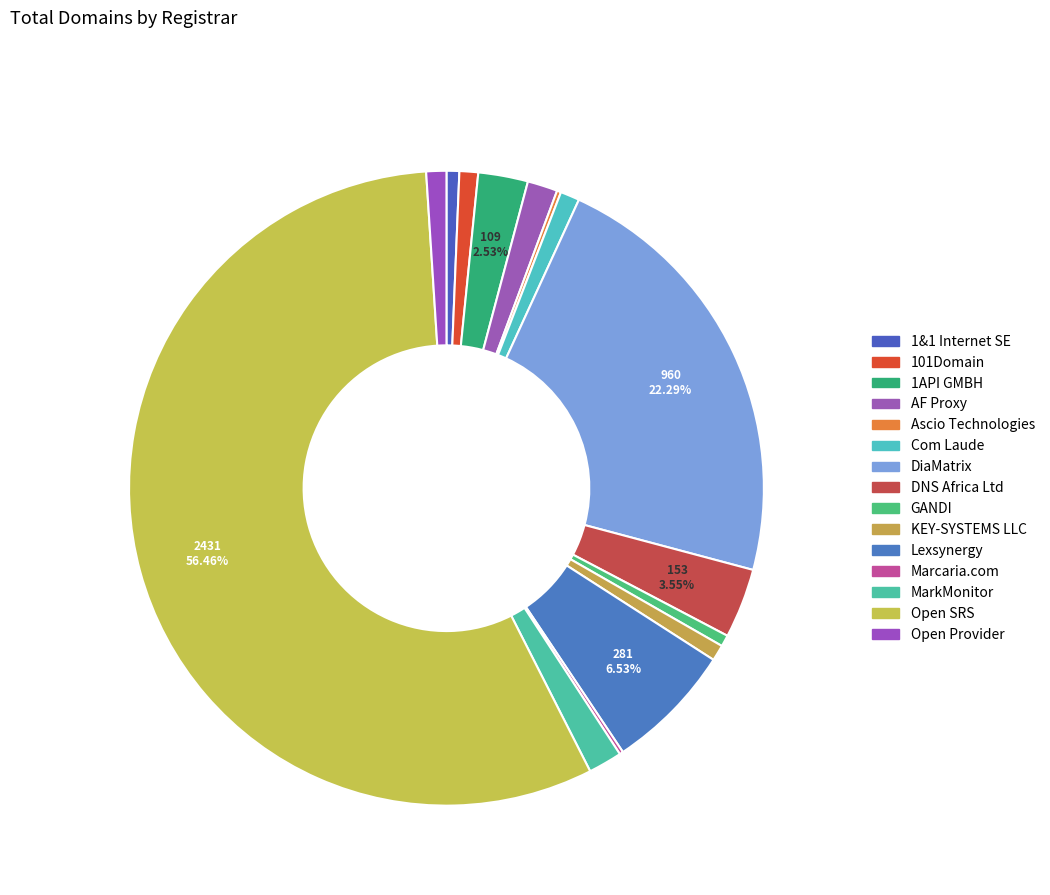

Which slice is the smallest?

Marcaria.com